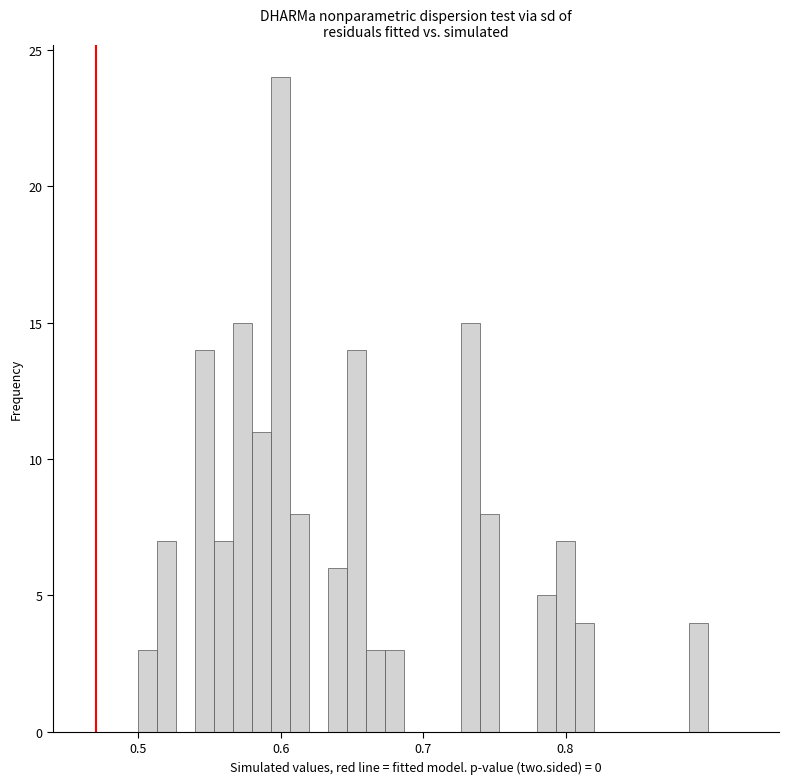

Read against the x-axis, roughly where is the centre of the tallest bar?

0.60